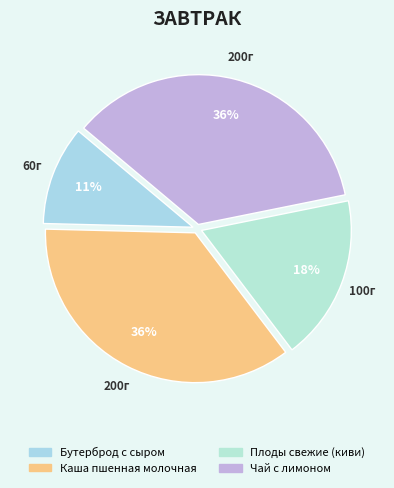

Between Чай с лимоном and Каша пшенная молочная, which is larger?

Чай с лимоном